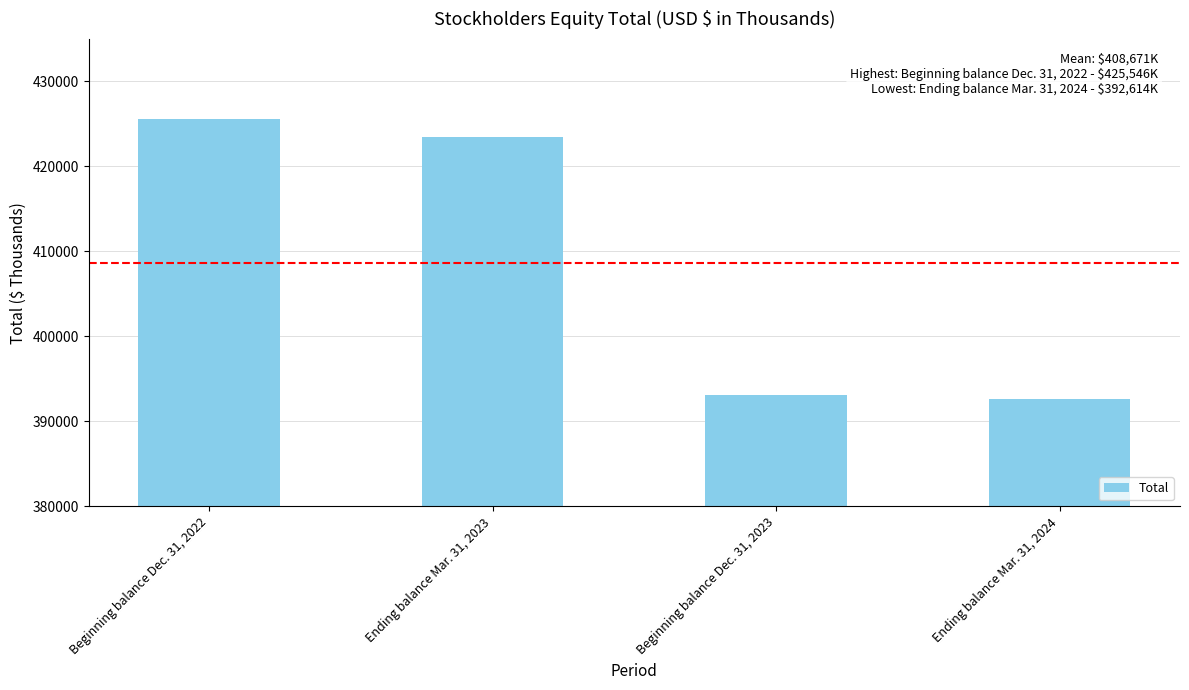

What is the minimum value shown in the chart?

392614